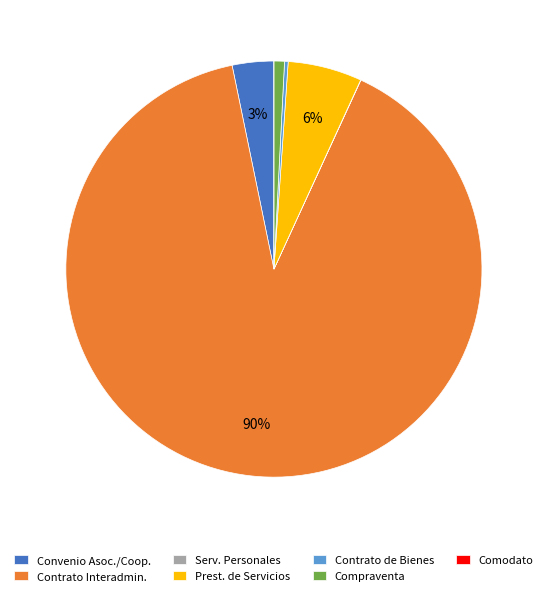

To the nearest percent, what is the average slice percentage?

14%